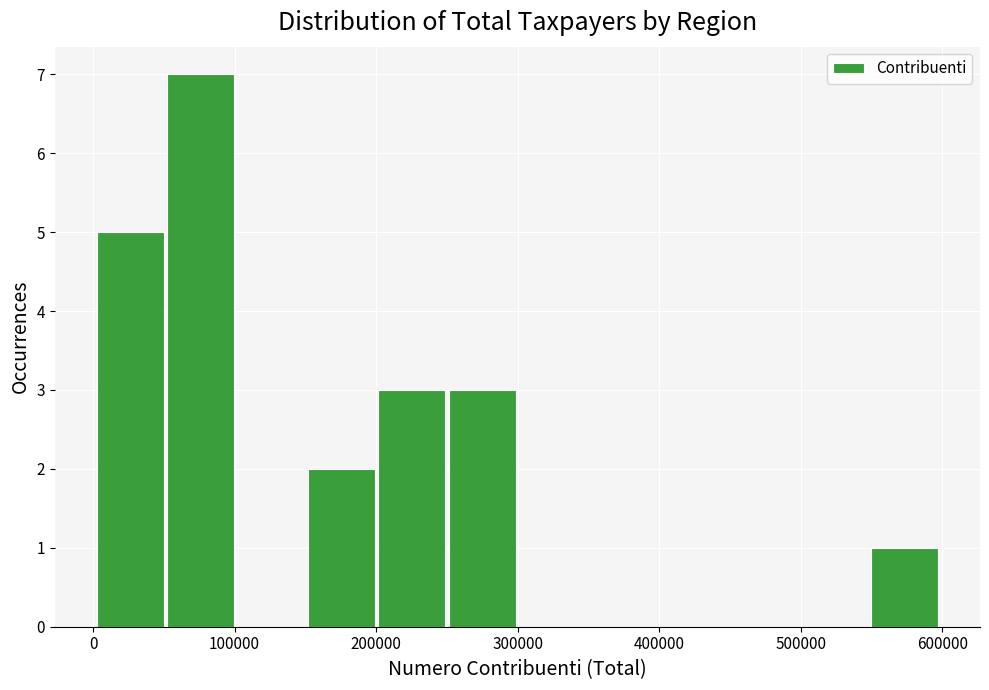

What is the height of the bar covering 150000 to 200000 on the x-axis? Neither the bar edges nor the heights are printed on the chart, so give them approximately, as read against the axes.

2